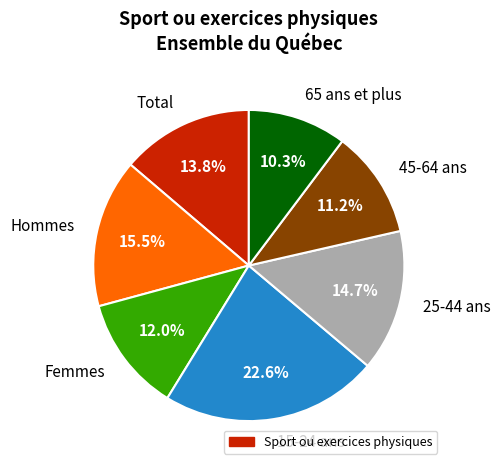

Combined, do Hommes and 45-64 ans account for over 50%?

No